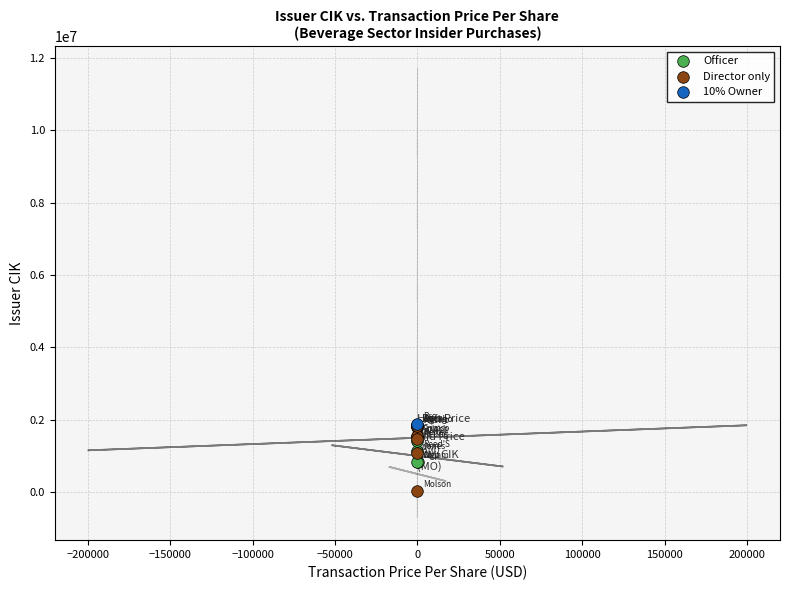

What are all the series names shown in the legend?

Officer, Director only, 10% Owner